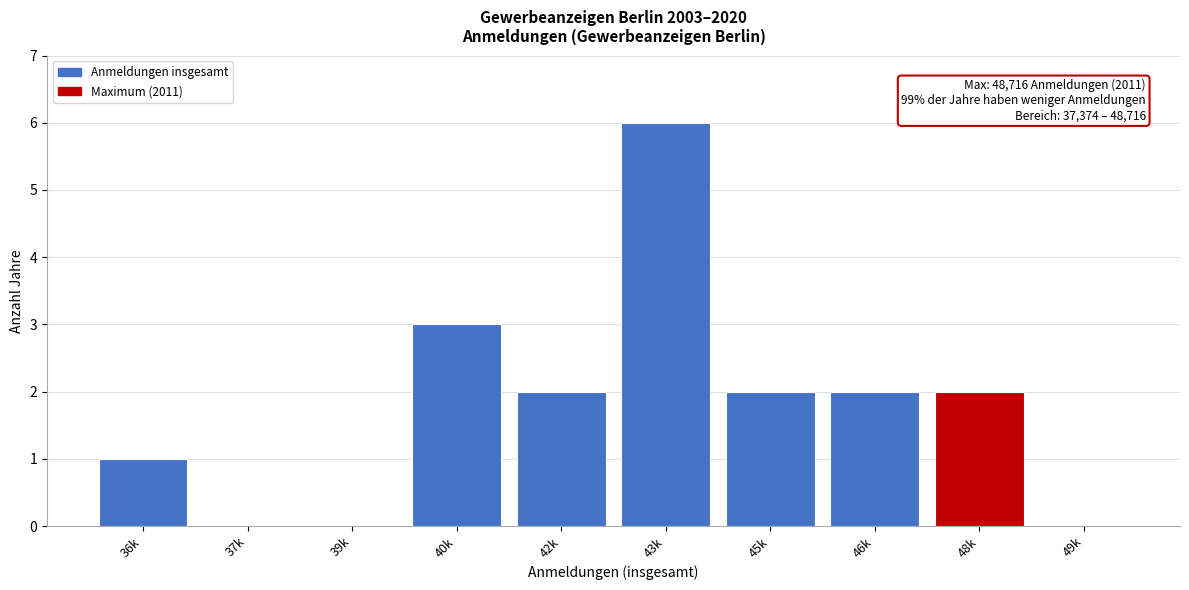

Reading left to right, transcribe all the data shown in this chart.

36k=1	37k=0	39k=0	40k=3	42k=2	43k=6	45k=2	46k=2	48k=2	49k=0